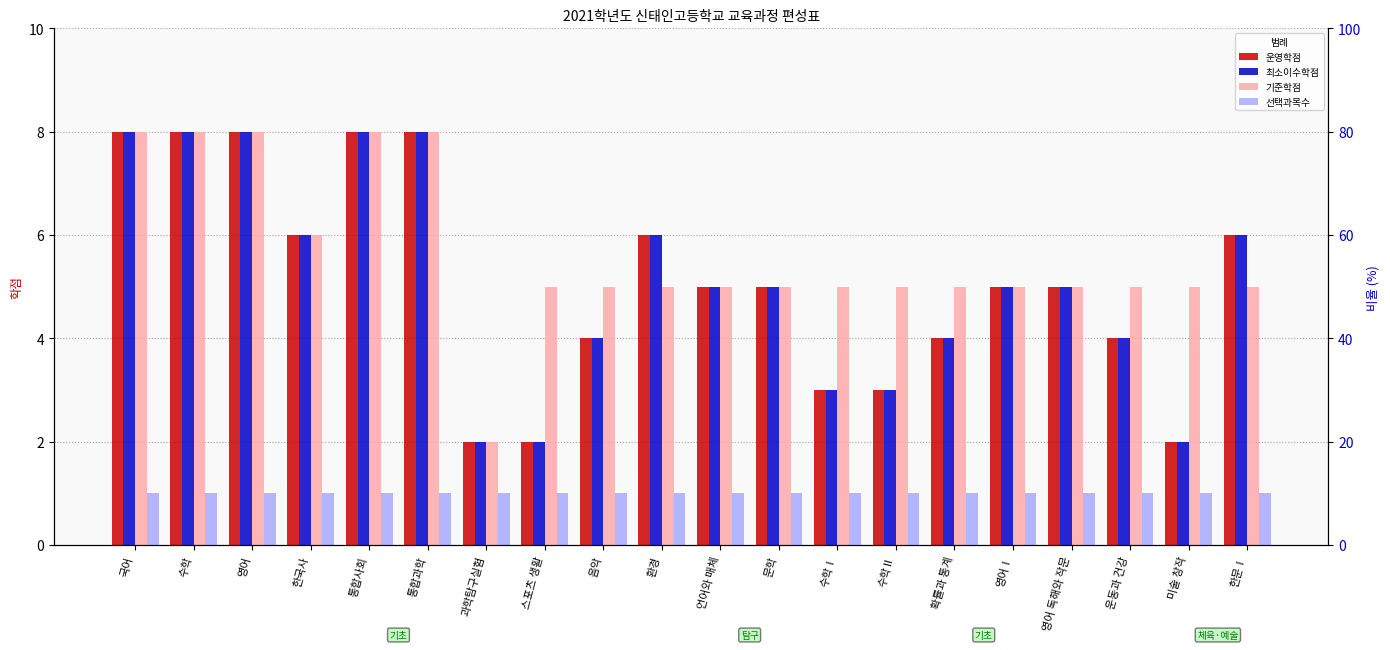

Reading right to left, transcribe all the data shown in this chart.

운영학점: 6	2	4	5	5	4	3	3	5	5	6	4	2	2	8	8	6	8	8	8
최소이수학점: 6	2	4	5	5	4	3	3	5	5	6	4	2	2	8	8	6	8	8	8
기준학점: 5	5	5	5	5	5	5	5	5	5	5	5	5	2	8	8	6	8	8	8
선택과목수: 1	1	1	1	1	1	1	1	1	1	1	1	1	1	1	1	1	1	1	1